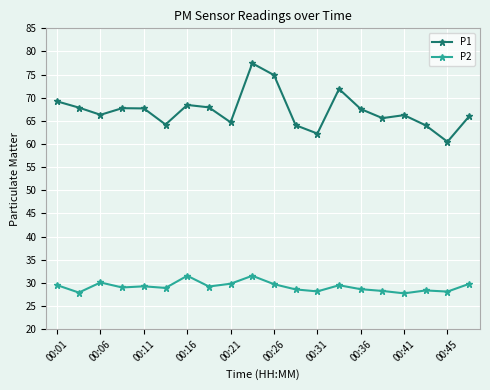

What is the value of the P2 point at the 8th from the left?

29.2